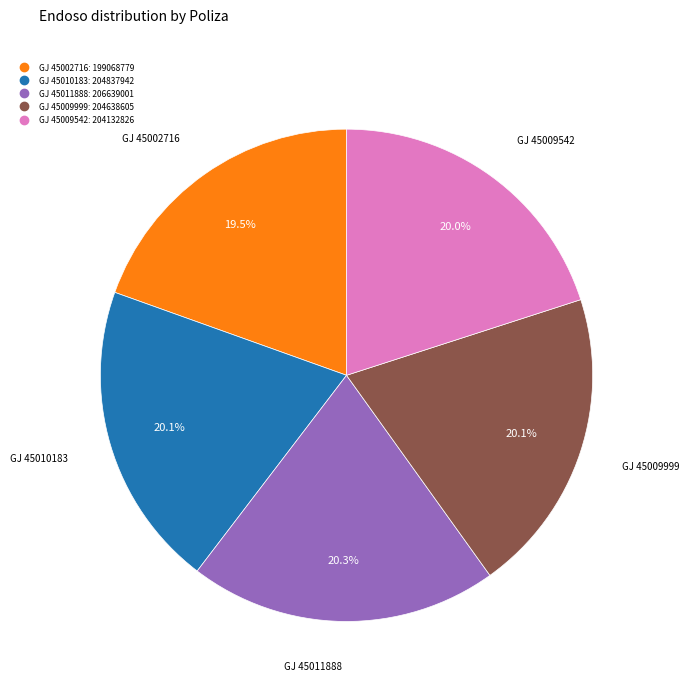

The GJ 45009542 slice represents 20% of the pie. True or false?

True